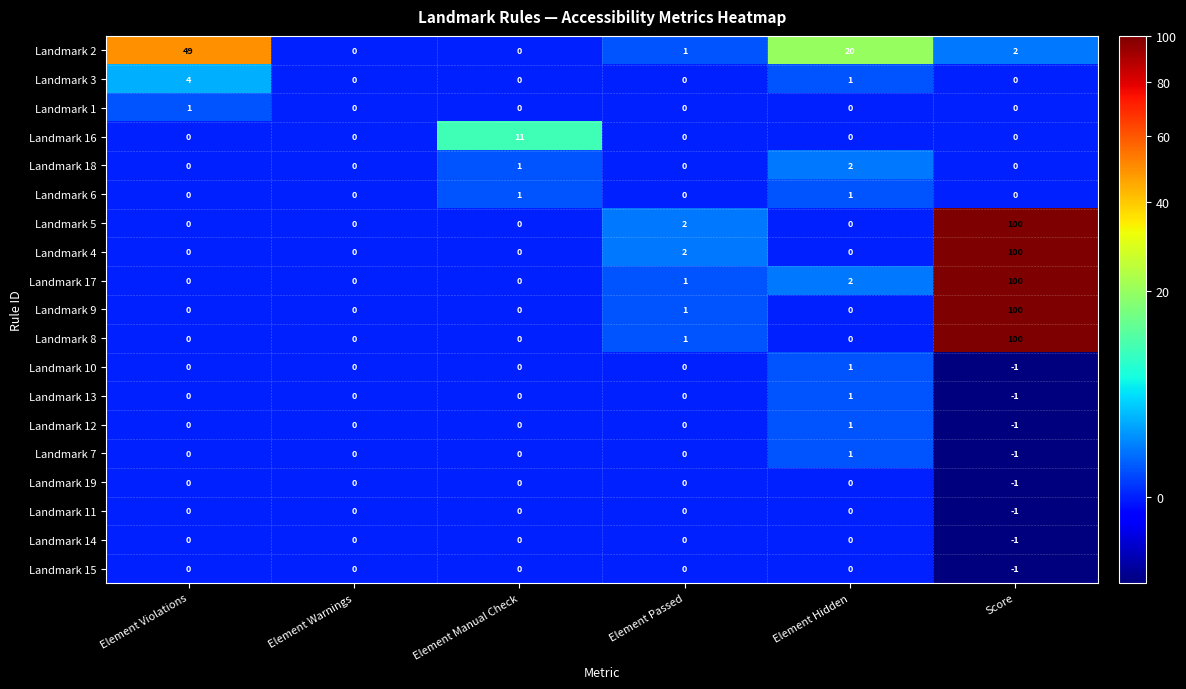

At which category does the chart reach its peak across all series?

Score